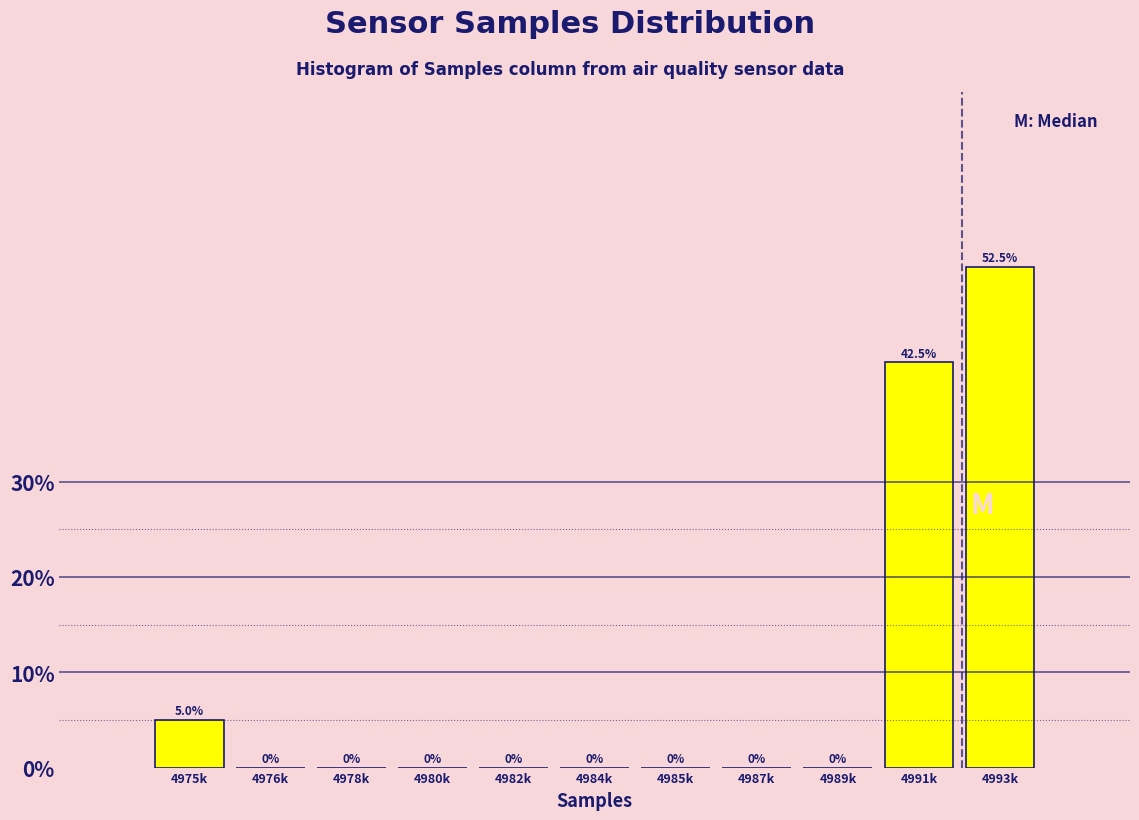

Reading left to right, list all the values displayed in this chart.

4975k=5.0	4976k=0.0	4978k=0.0	4980k=0.0	4982k=0.0	4984k=0.0	4985k=0.0	4987k=0.0	4989k=0.0	4991k=42.5	4993k=52.5